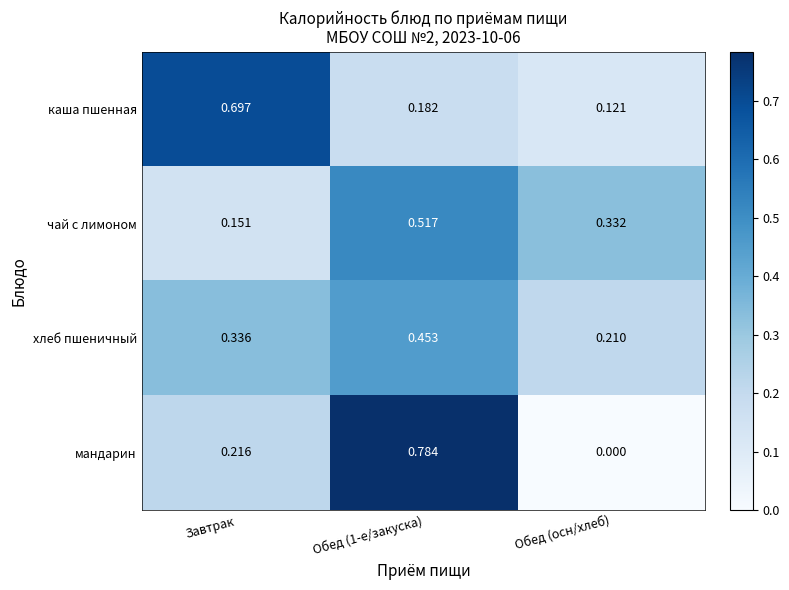

Where is чай с лимоном nearest to the value 0?

Завтрак